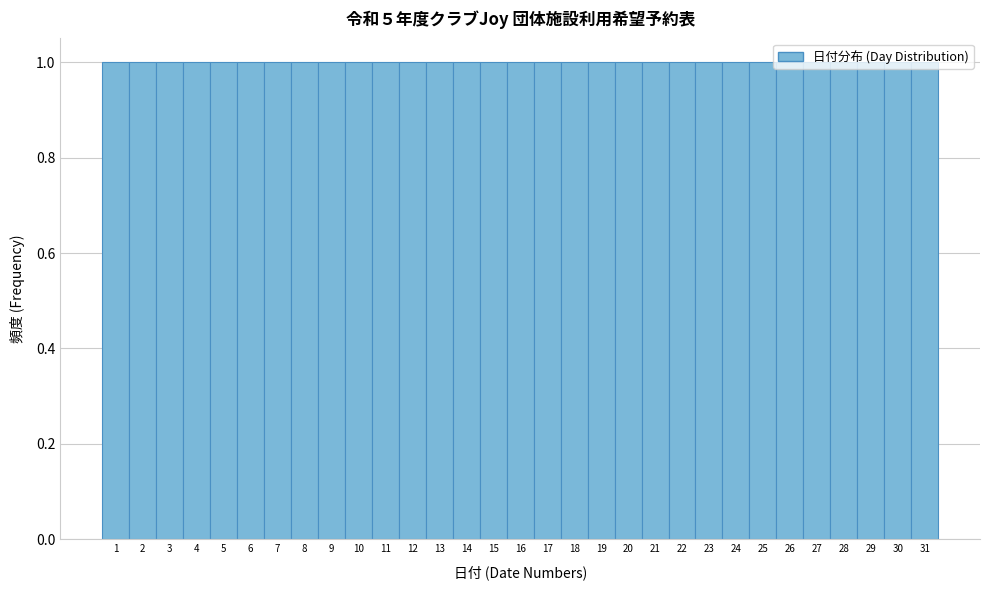

Reading left to right, list every bar in this chart as the range it spans on the x-axis followed by its height. The values are not printed on the chart, so give them approximately, as read against the axis.

0.5 to 1.5: 1
1.5 to 2.5: 1
2.5 to 3.5: 1
3.5 to 4.5: 1
4.5 to 5.5: 1
5.5 to 6.5: 1
6.5 to 7.5: 1
7.5 to 8.5: 1
8.5 to 9.5: 1
9.5 to 10.5: 1
10.5 to 11.5: 1
11.5 to 12.5: 1
12.5 to 13.5: 1
13.5 to 14.5: 1
14.5 to 15.5: 1
15.5 to 16.5: 1
16.5 to 17.5: 1
17.5 to 18.5: 1
18.5 to 19.5: 1
19.5 to 20.5: 1
20.5 to 21.5: 1
21.5 to 22.5: 1
22.5 to 23.5: 1
23.5 to 24.5: 1
24.5 to 25.5: 1
25.5 to 26.5: 1
26.5 to 27.5: 1
27.5 to 28.5: 1
28.5 to 29.5: 1
29.5 to 30.5: 1
30.5 to 31.5: 1